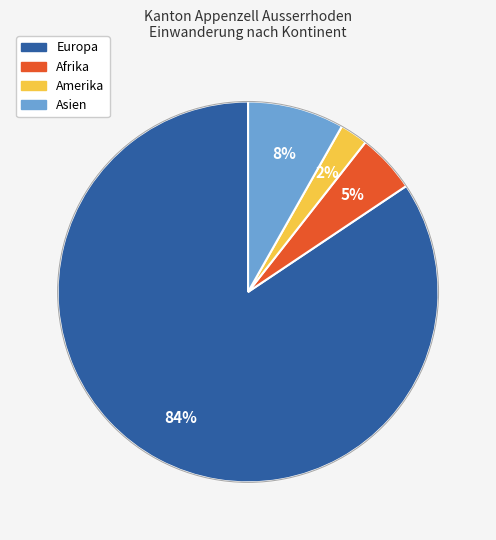

Rank the categories by value from highest to lowest.

Europa, Asien, Afrika, Amerika